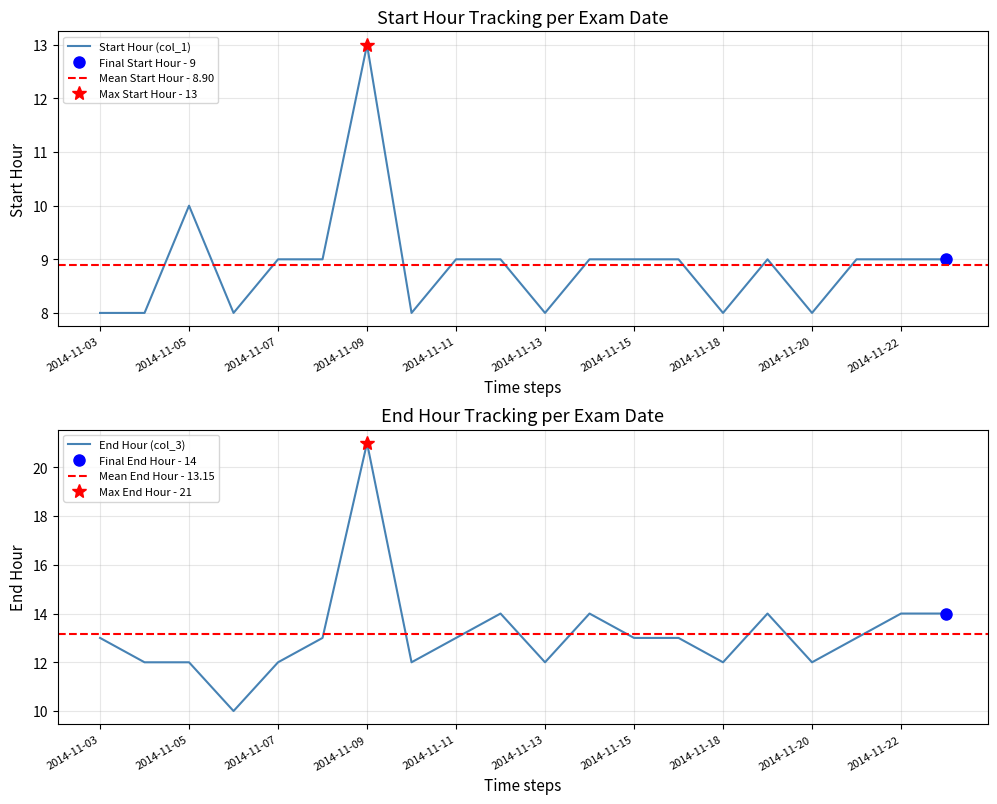

True or false: End Hour (col_3) and Start Hour (col_1) intersect in this chart.

False